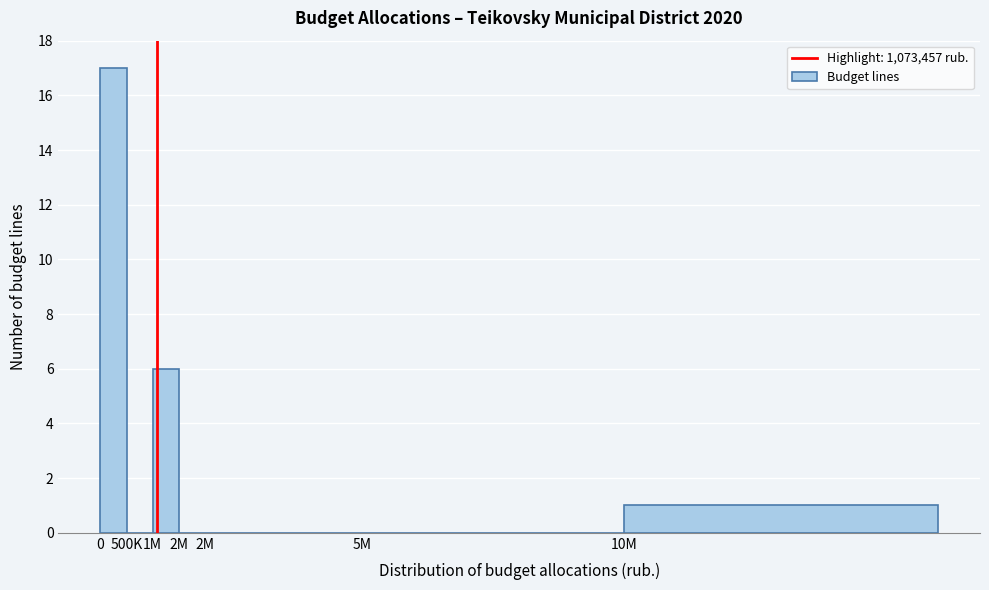

How many categories are shown in the chart?

7